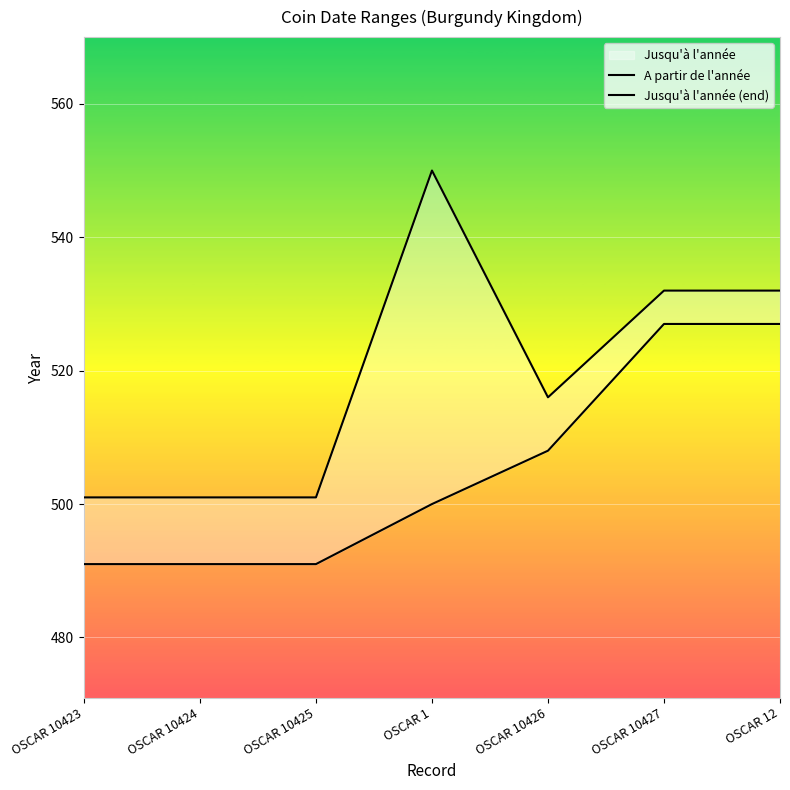

What is the approximate value of Jusqu'à l'année (end) at OSCAR 10424, to the nearest 10?

500